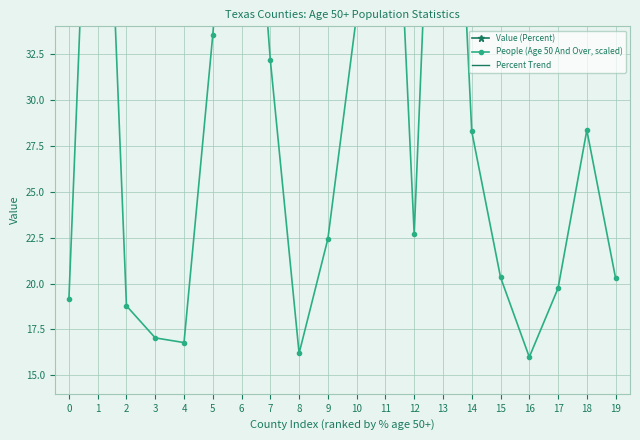

Rank the series at 15 from highest to lowest value.

Percent Trend, Value (Percent), People (Age 50 And Over, scaled)